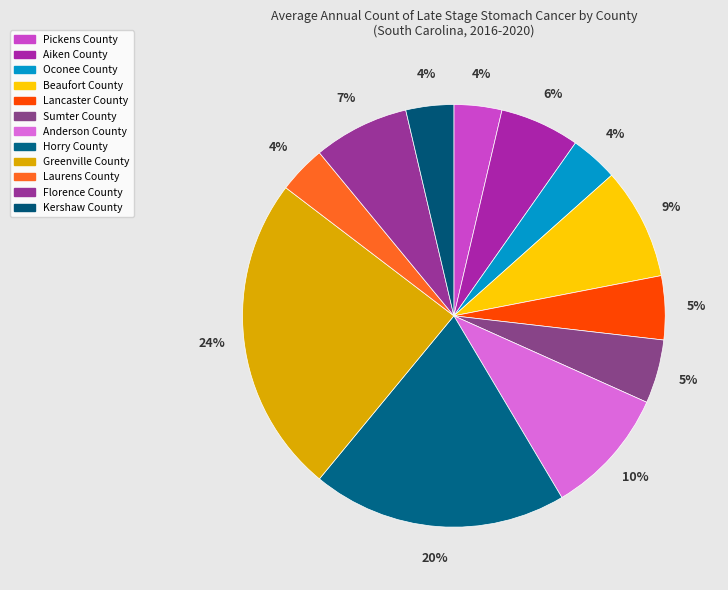

How many segments does this pie chart have?

12